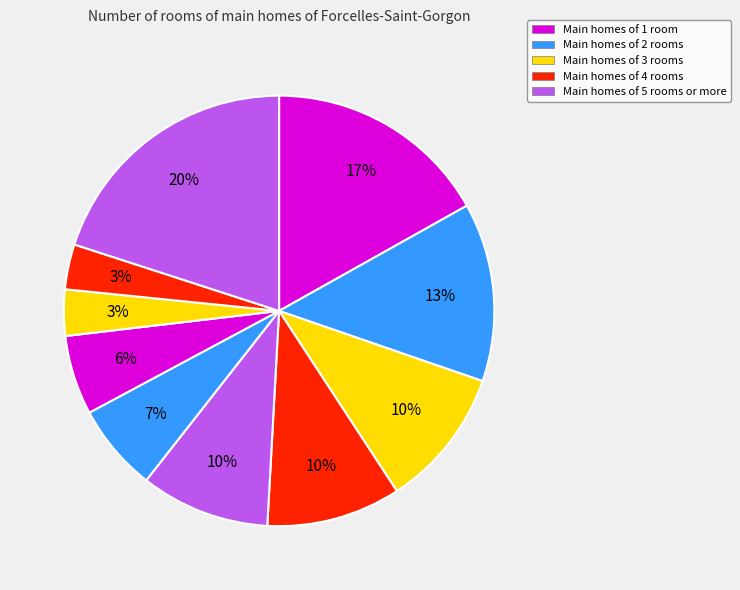

How many segments does this pie chart have?

10